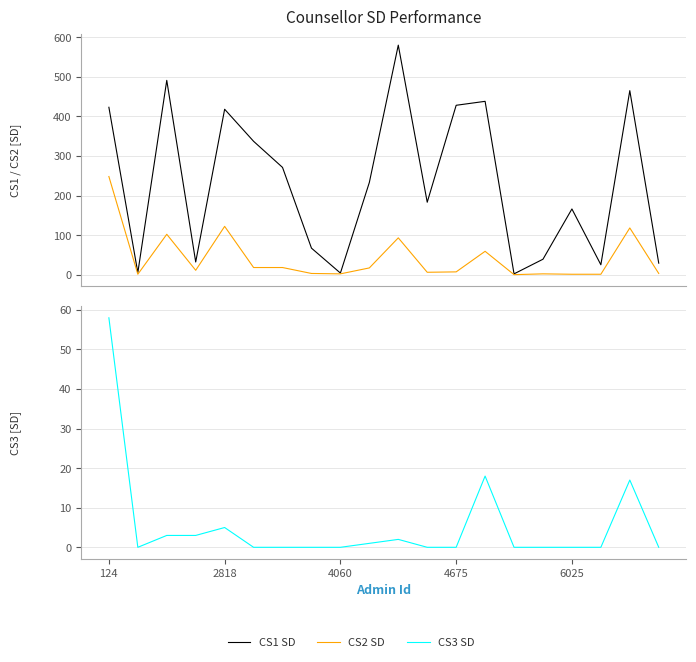

Where does the CS1 SD series first go above 233?

124